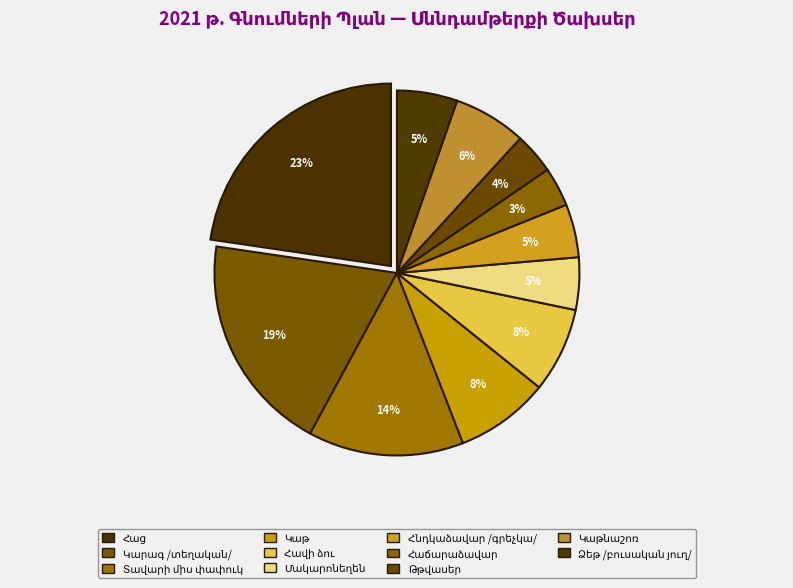

Count the number of slices in the pie.

11